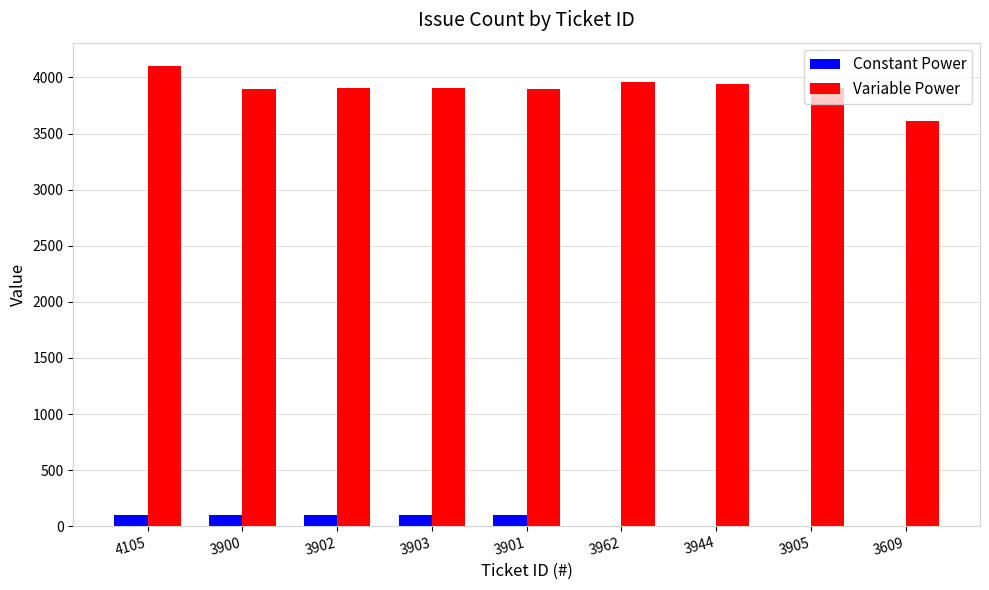

What is the sum of all Variable Power values?

35131